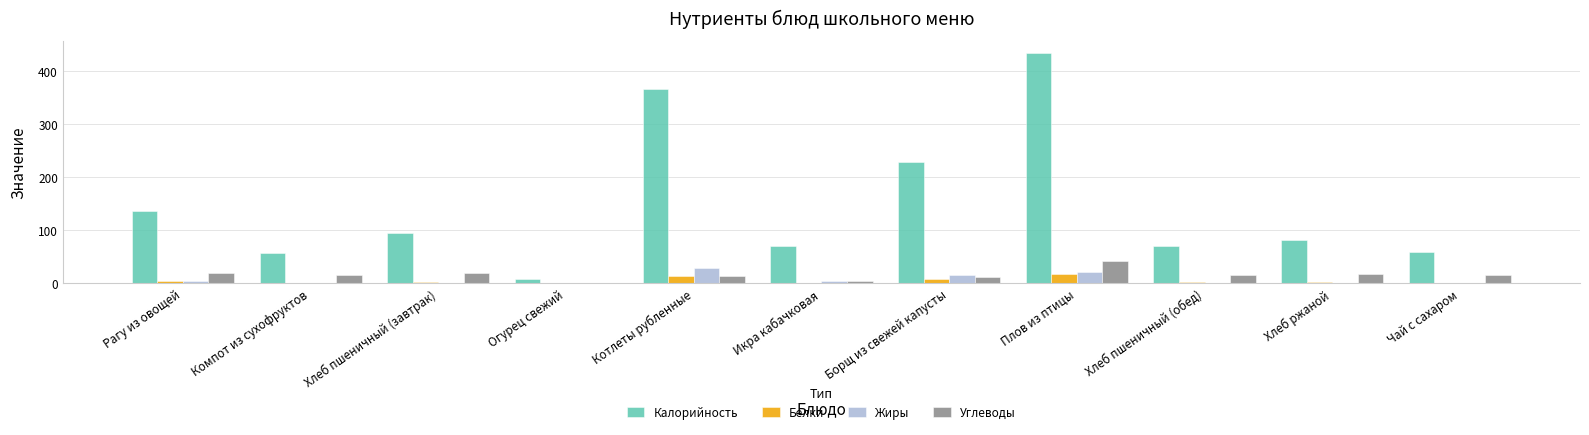

Which series has the widest spread of values?

Калорийность